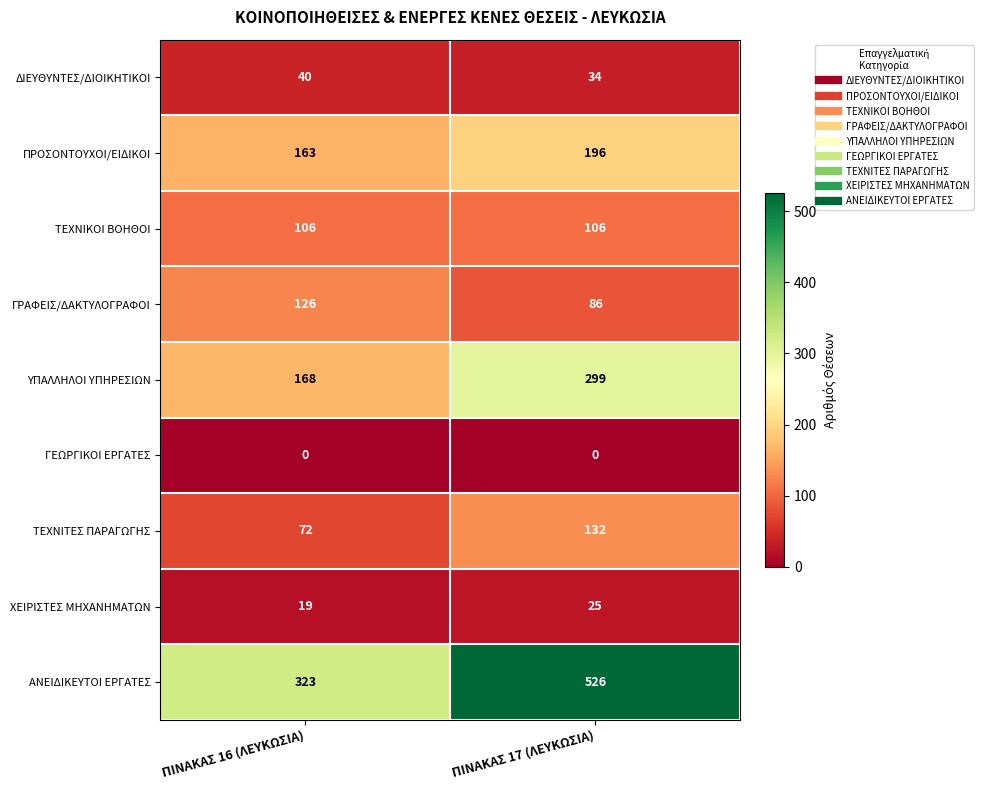

List the labels in order of ΥΠΑΛΛΗΛΟΙ ΥΠΗΡΕΣΙΩΝ value, largest first.

ΠΙΝΑΚΑΣ 17 (ΛΕΥΚΩΣΙΑ), ΠΙΝΑΚΑΣ 16 (ΛΕΥΚΩΣΙΑ)